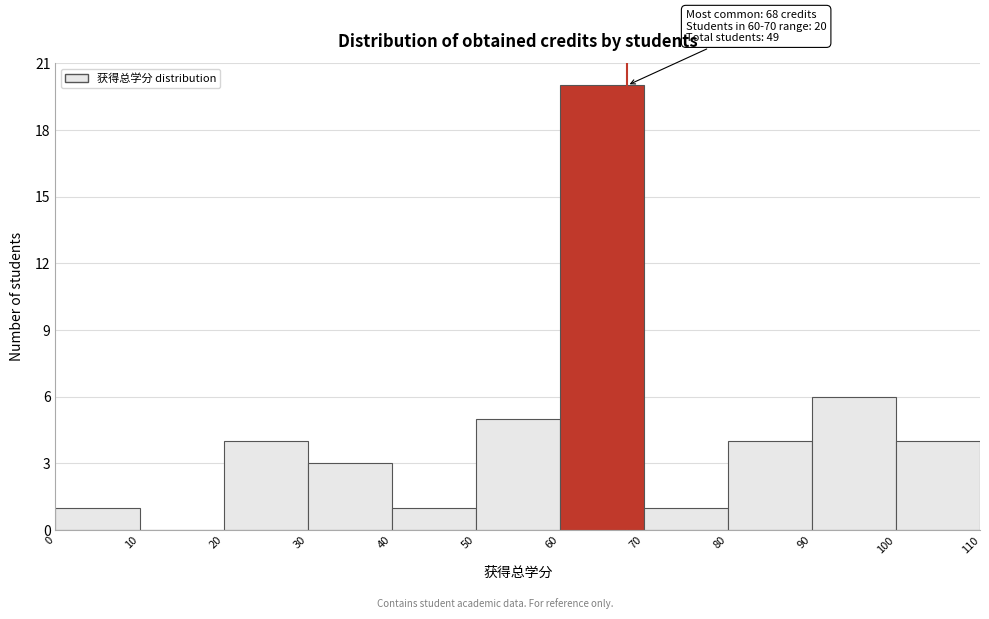

Which range on the x-axis has the tallest bar?

60 to 70